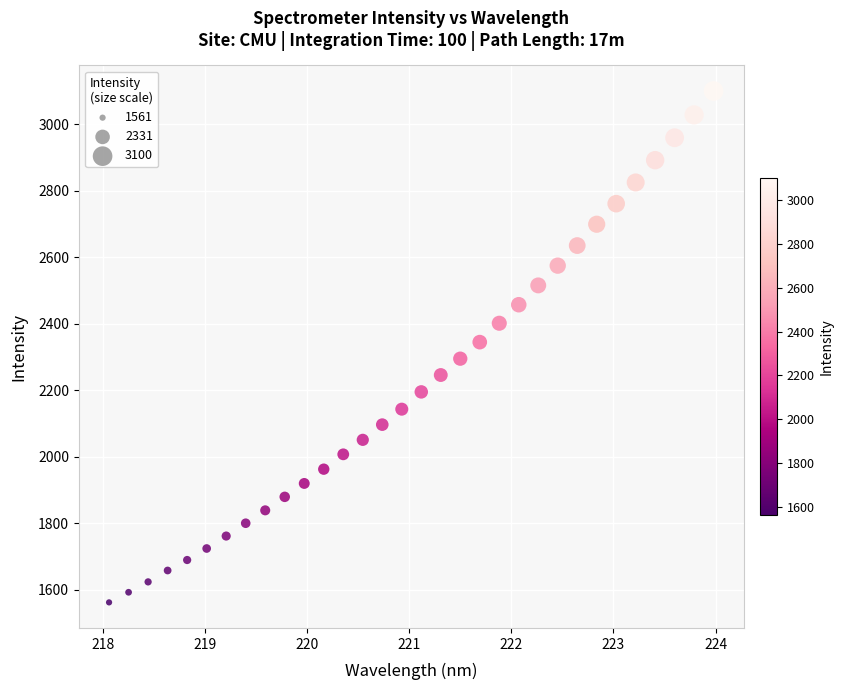

What is the range of Y values (max minus min)?

1538.9